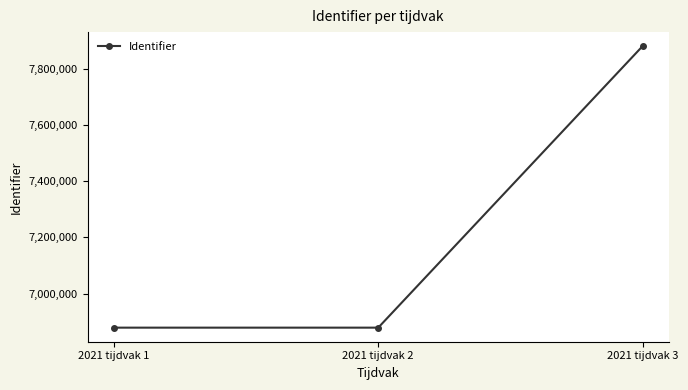

Which label corresponds to the largest value in the chart?

2021 tijdvak 3